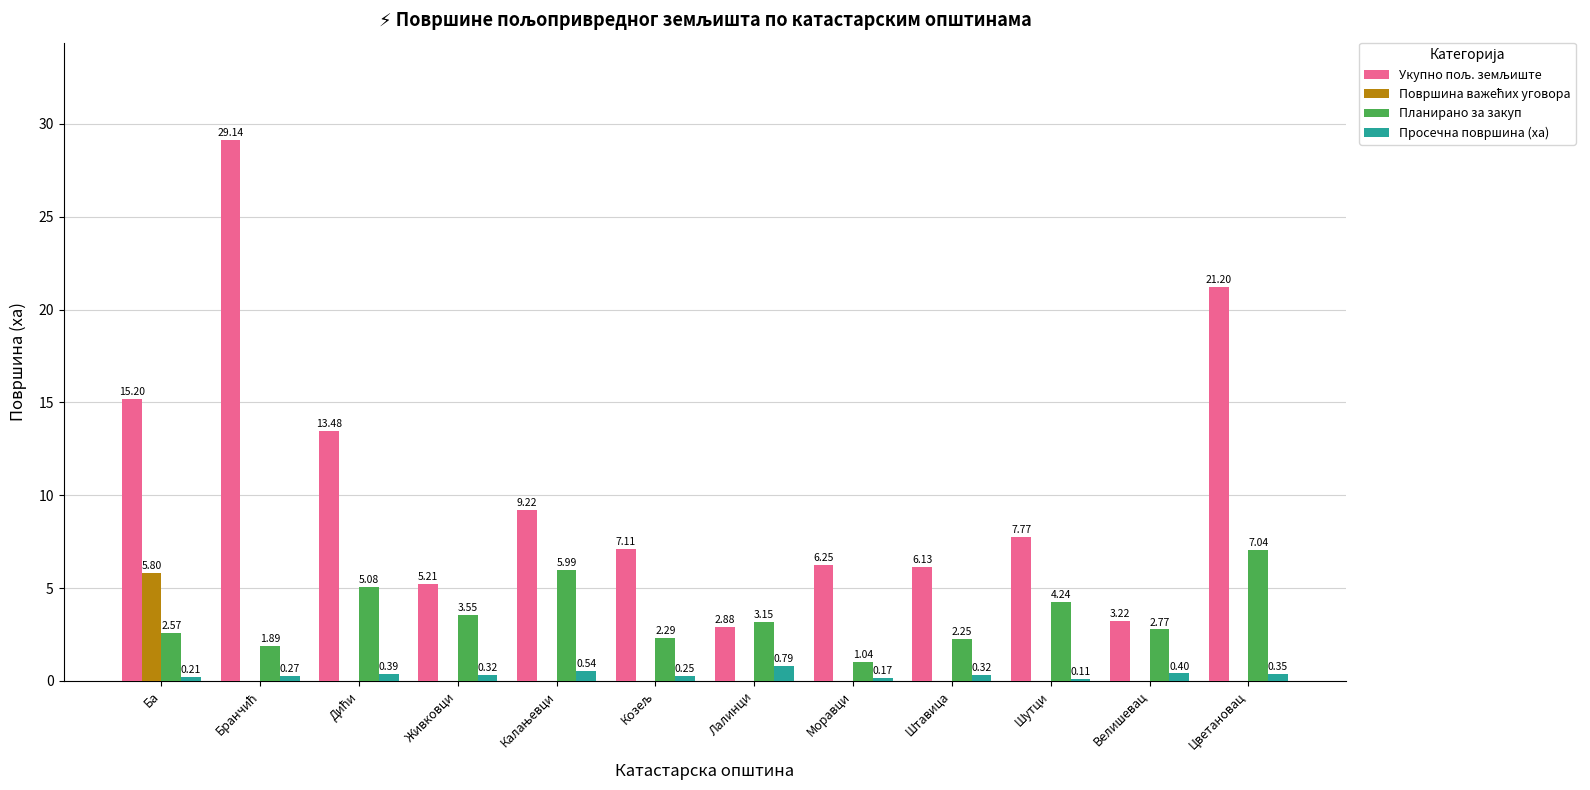

What is the total value across all series at Моравци?

7.5